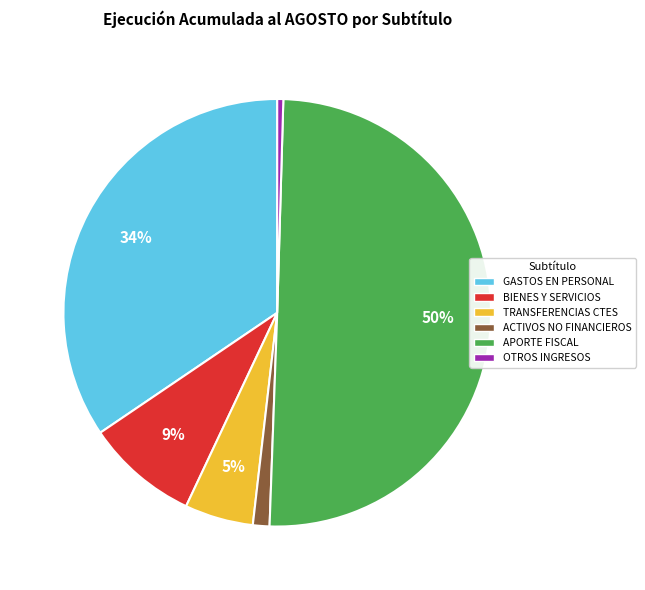

What percentage is the GASTOS EN PERSONAL slice, to the nearest percent?

34%